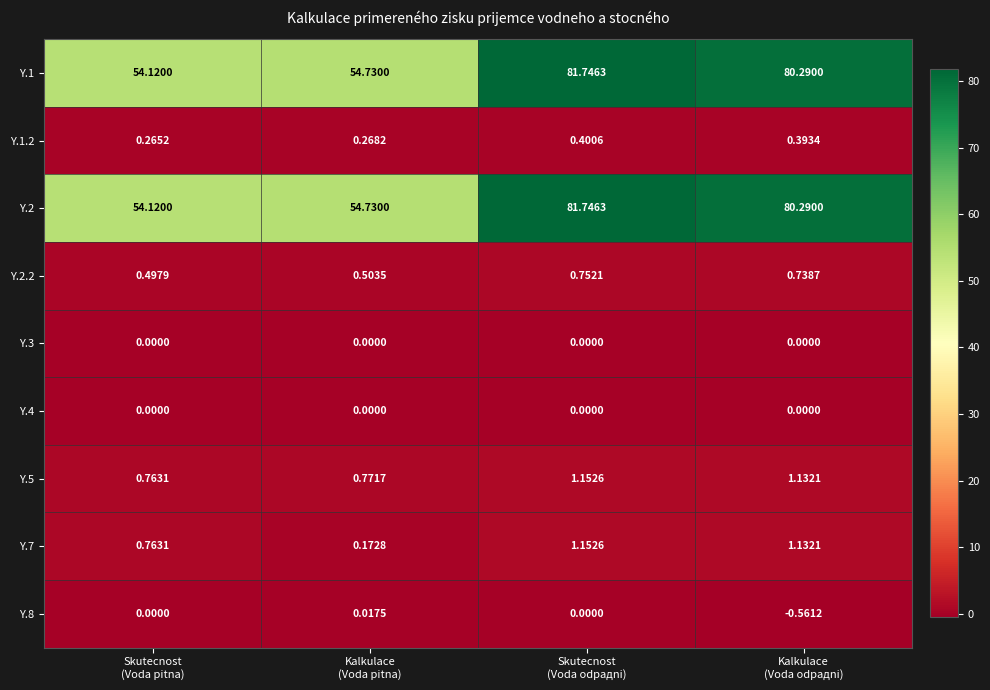

How many series are shown in this chart?

9